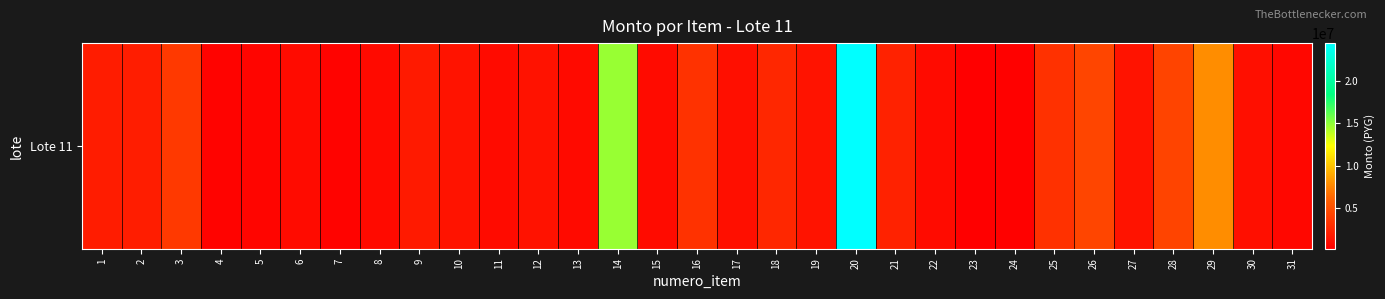

The value at 20 is 24430364. True or false?

True